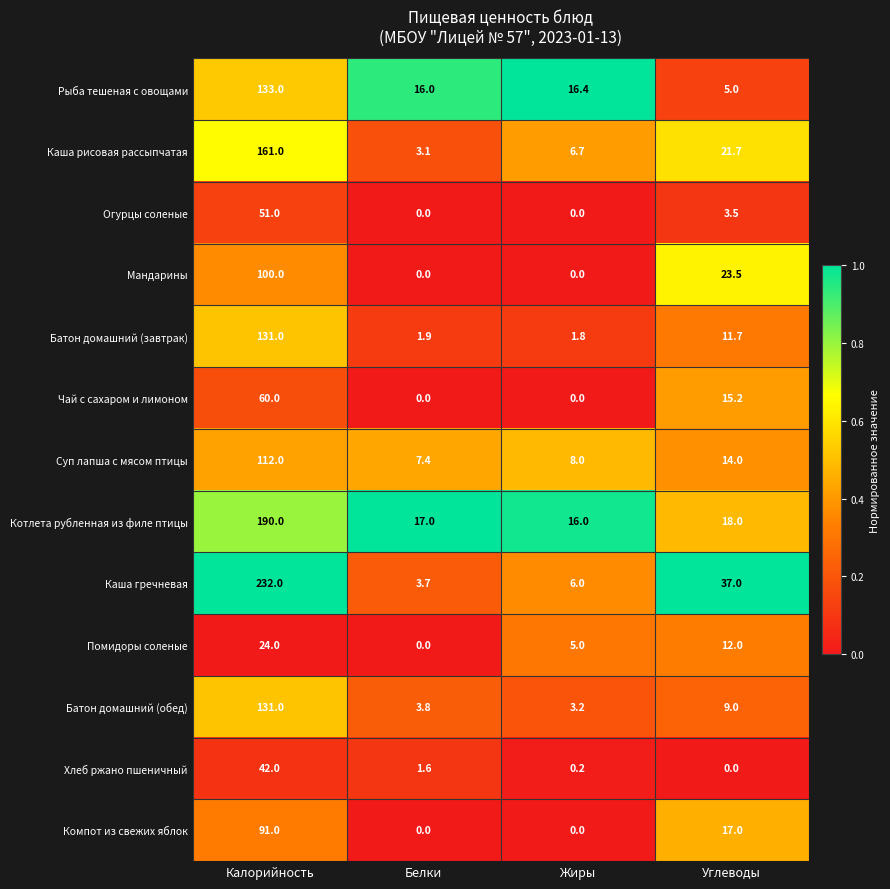

At which category is the sum across all series the highest?

Калорийность